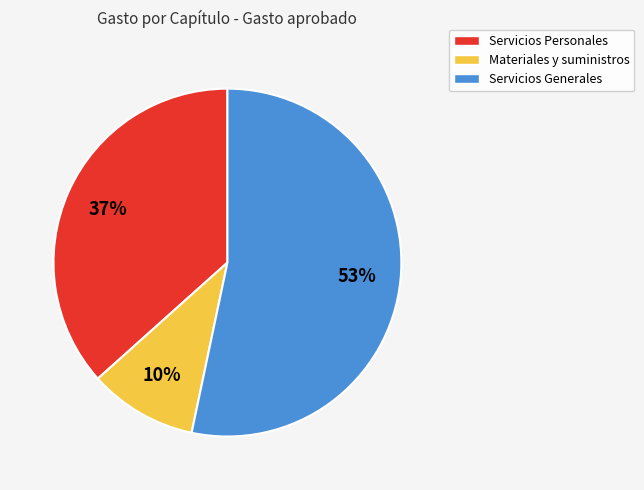

Which has a higher value, Servicios Generales or Materiales y suministros?

Servicios Generales